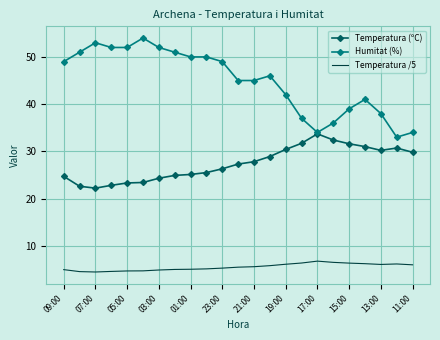

Rank the series by their maximum value, from lowest to highest.

Temperatura /5, Temperatura (ºC), Humitat (%)